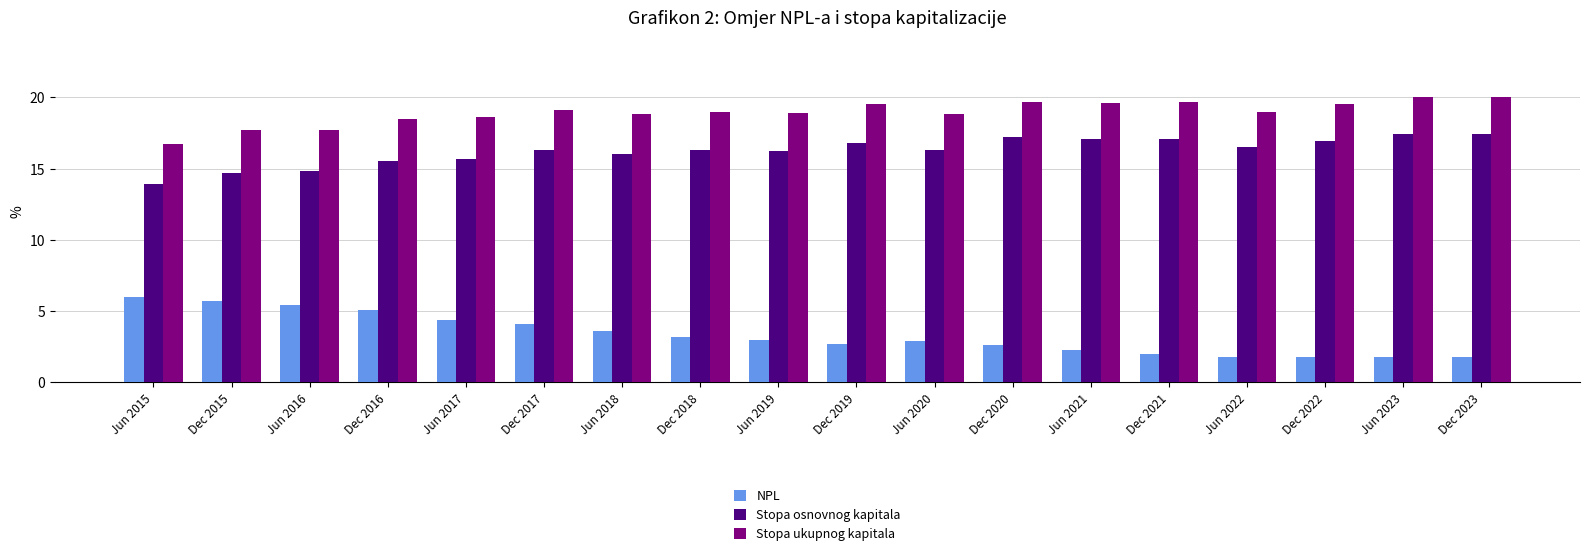

How many series are shown in this chart?

3